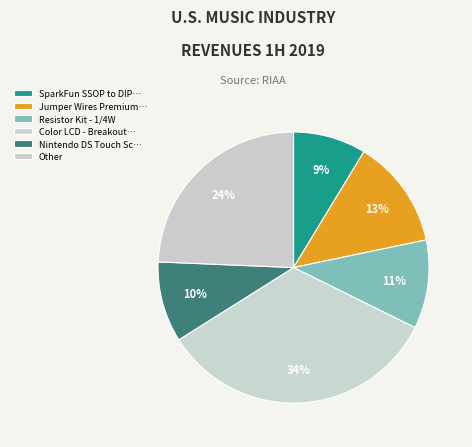

How many slices are in this pie chart?

6